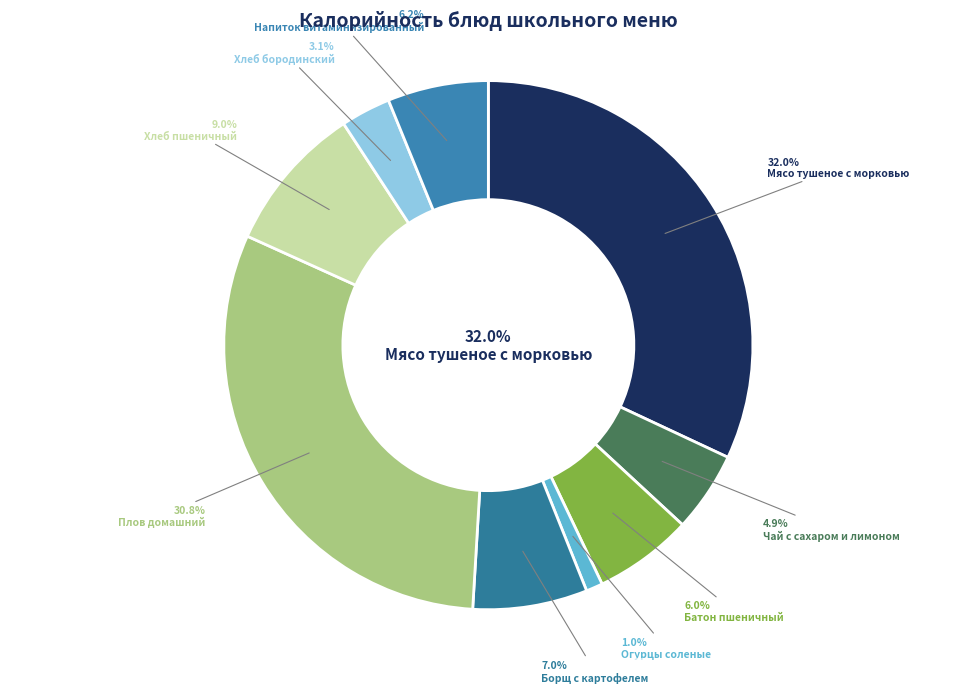

Do Чай с сахаром и лимоном and Мясо тушеное с морковью together represent more than half of the pie?

No